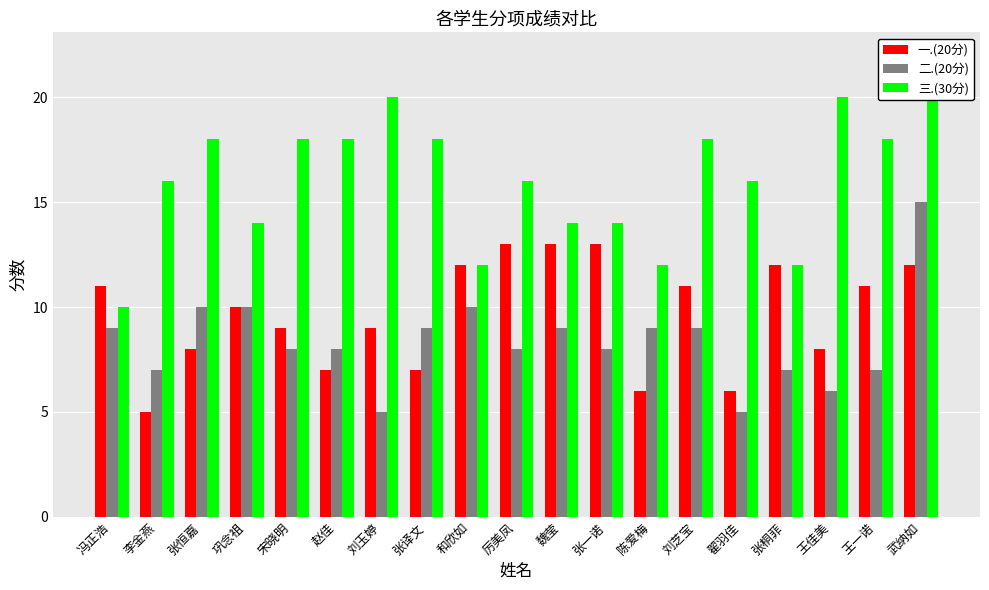

What are all the series names shown in the legend?

一.(20分), 二.(20分), 三.(30分)